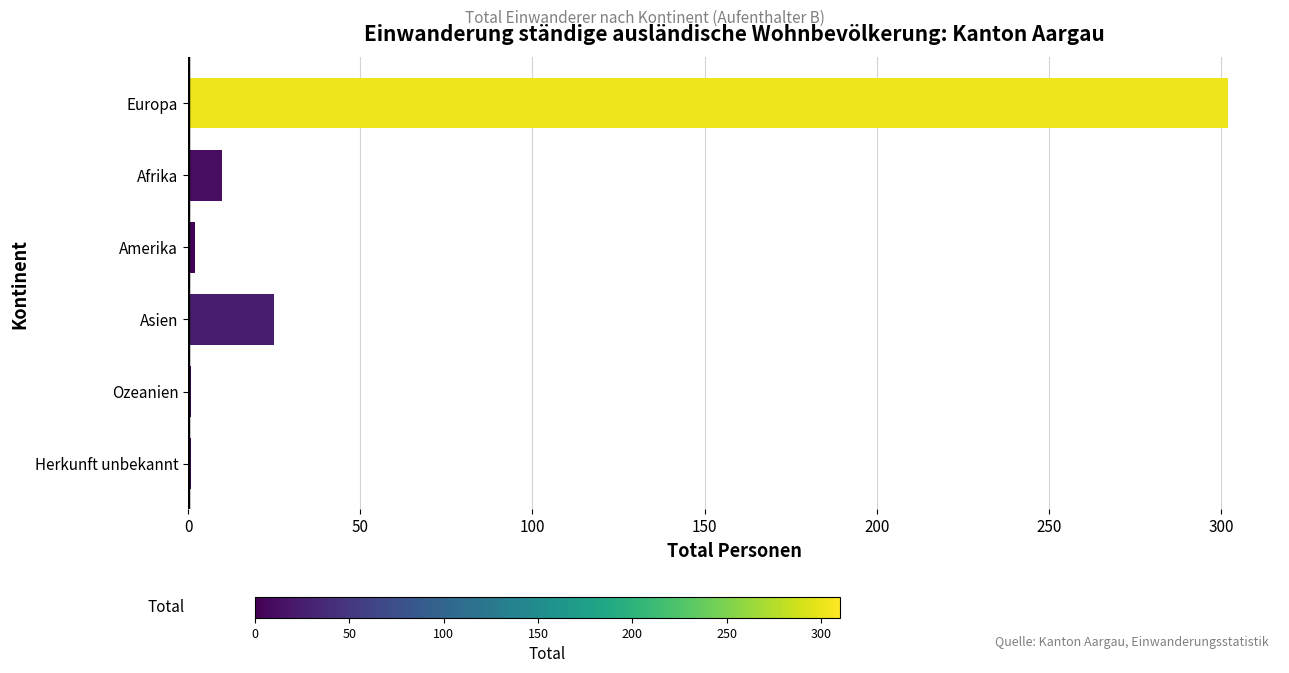

True or false: the data shows 10 at Afrika.

True